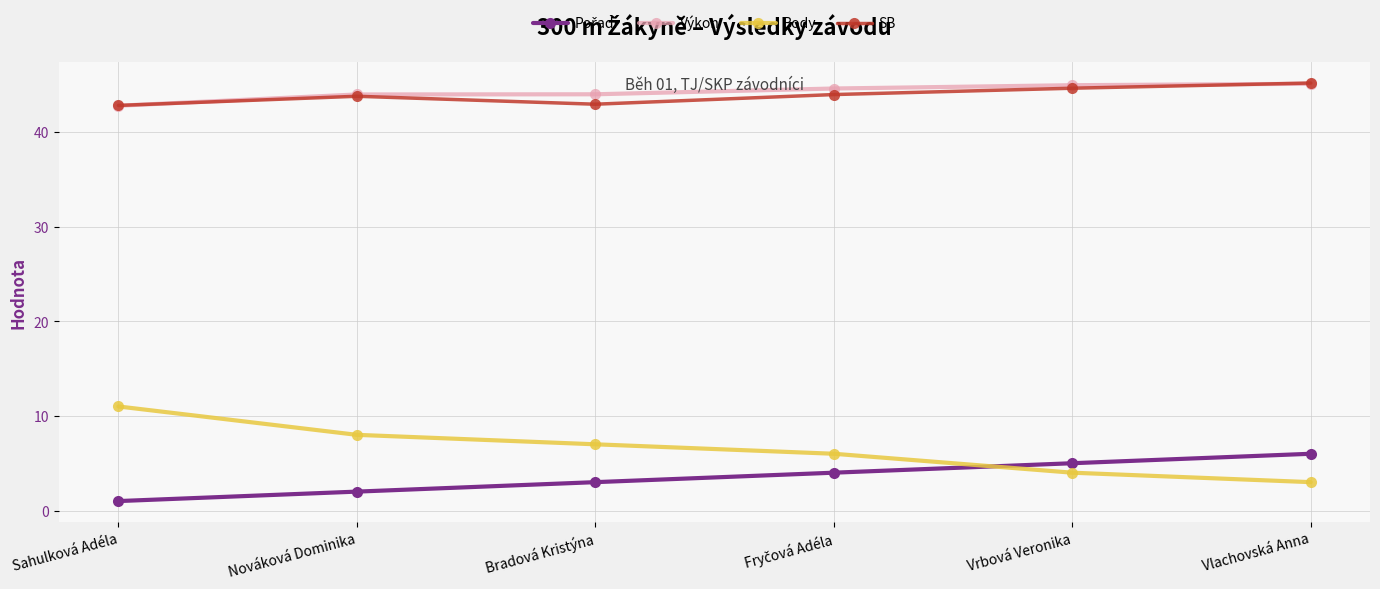

Read the Body value at Nováková Dominika.

8.0